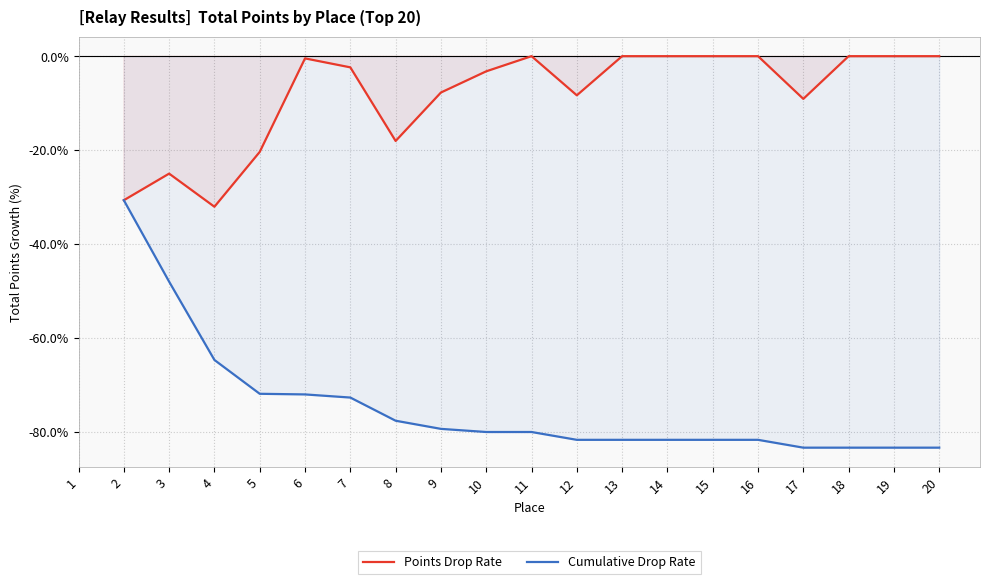

True or false: Cumulative Drop Rate has more than 1 points higher than both neighbors.

False